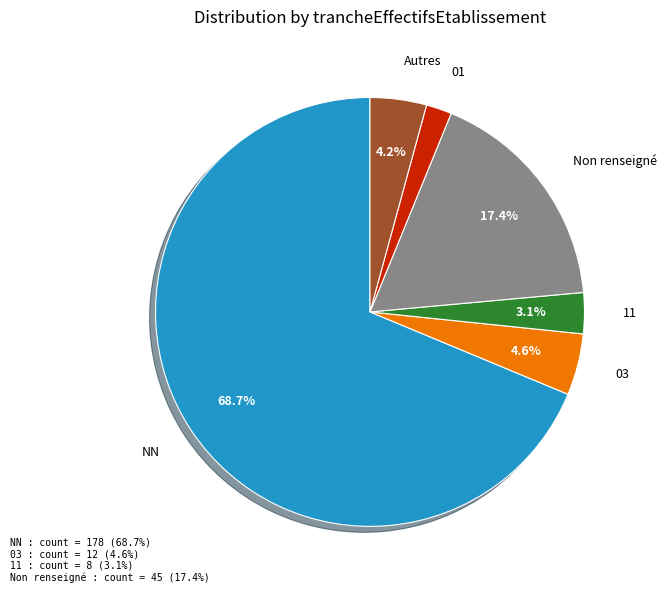

Which category has the biggest portion of the pie?

NN